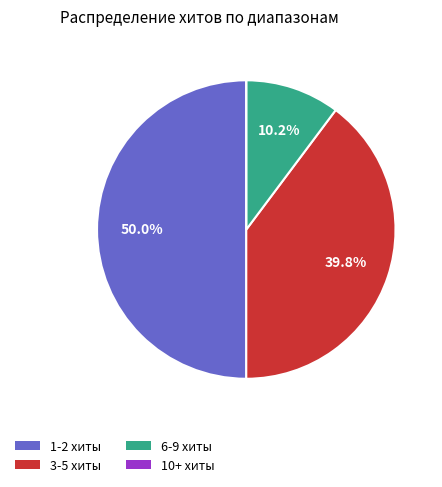

What is the largest slice in the pie chart?

1-2 хиты